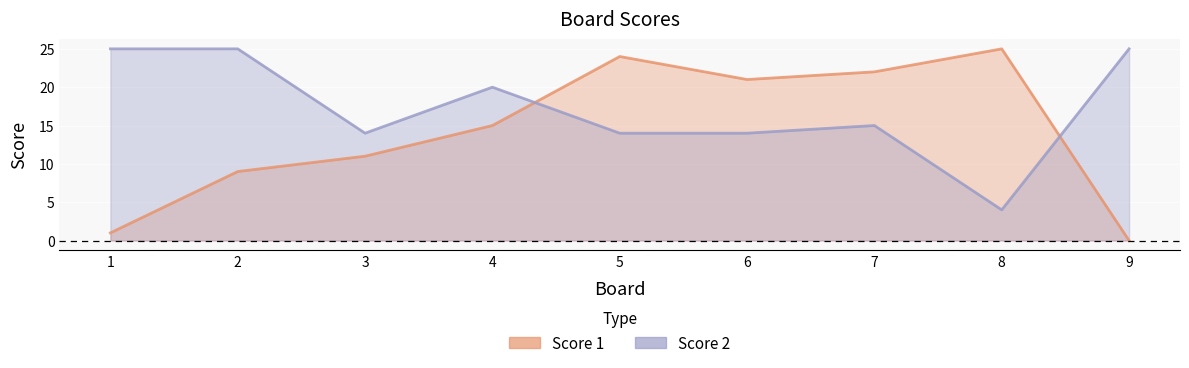

Which series has the largest total across all categories?

Score 2